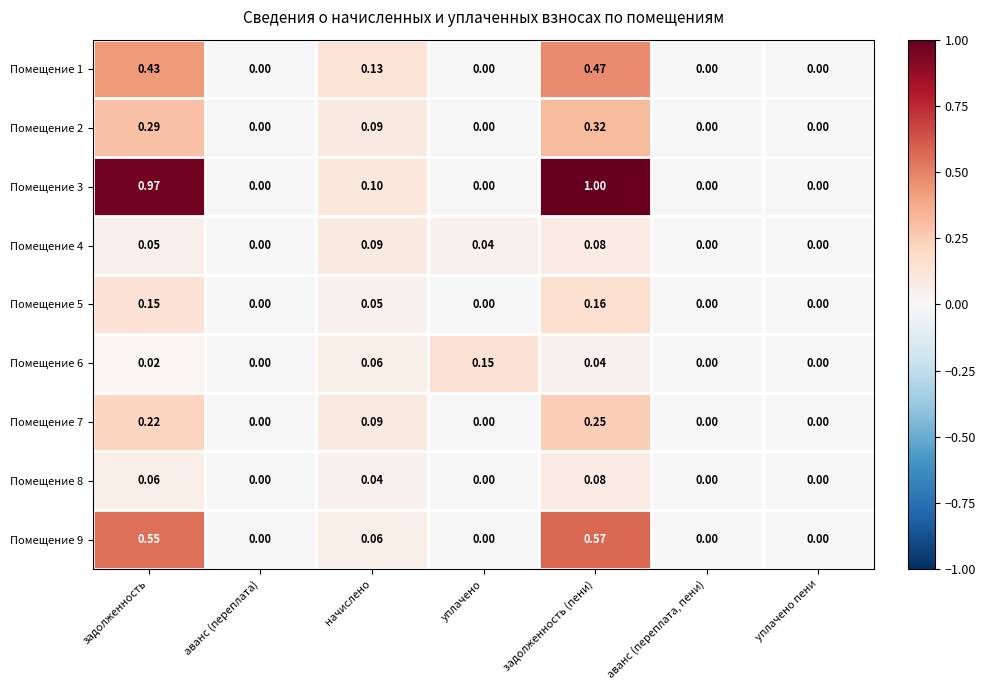

Which category has the highest value in the Помещение 8 series?

задолженность (пени)